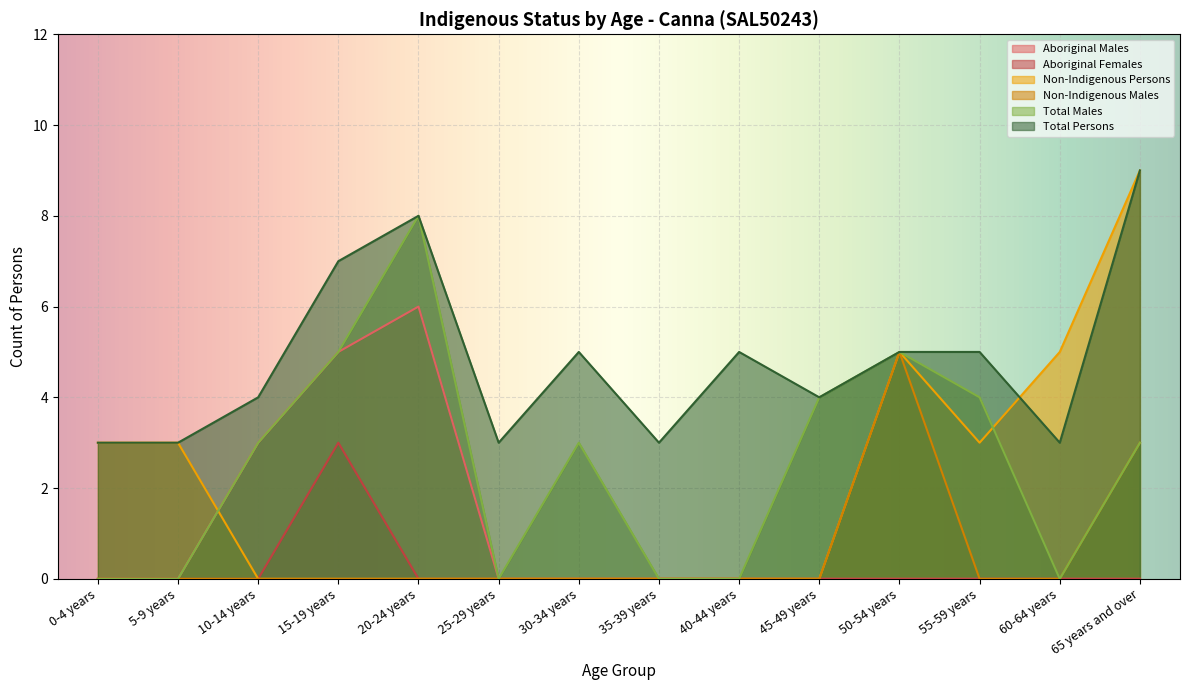

True or false: Total Males and Aboriginal Females cross at least once.

False